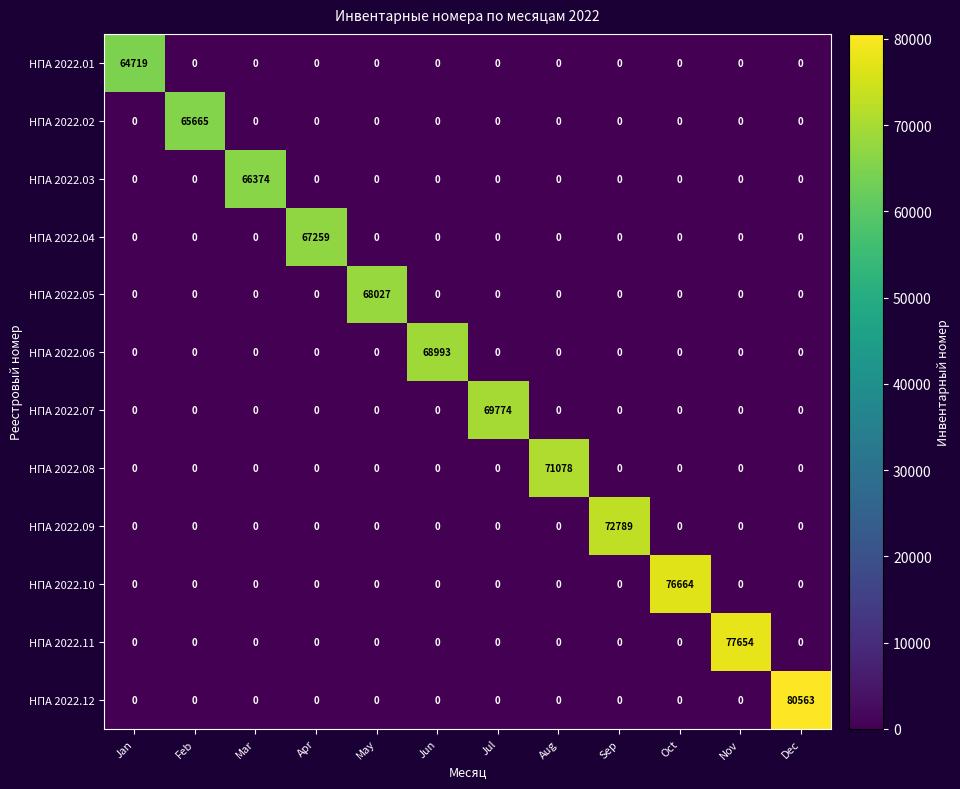

List the series in order of their peak value, lowest first.

НПА 2022.01, НПА 2022.02, НПА 2022.03, НПА 2022.04, НПА 2022.05, НПА 2022.06, НПА 2022.07, НПА 2022.08, НПА 2022.09, НПА 2022.10, НПА 2022.11, НПА 2022.12